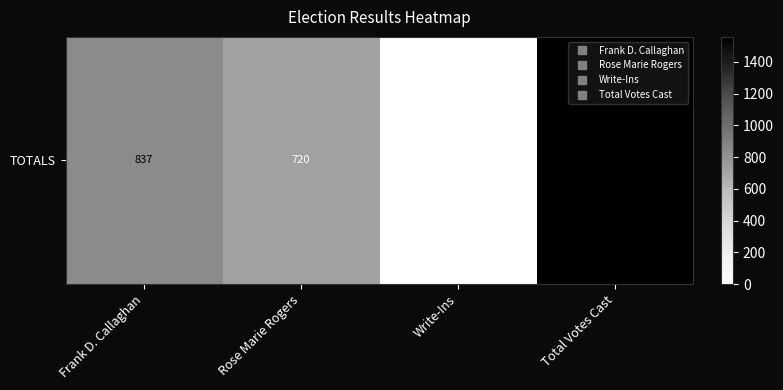

Reading left to right, transcribe all the data shown in this chart.

Frank D. Callaghan=837	Rose Marie Rogers=720	Write-Ins=0	Total Votes Cast=1557